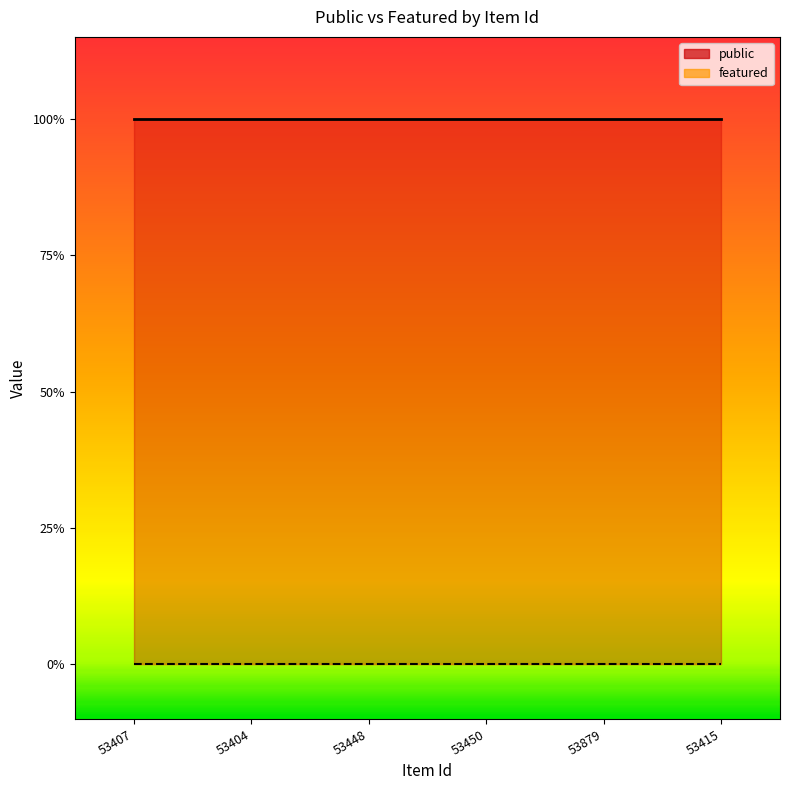

Which series has the largest range (max minus min)?

public